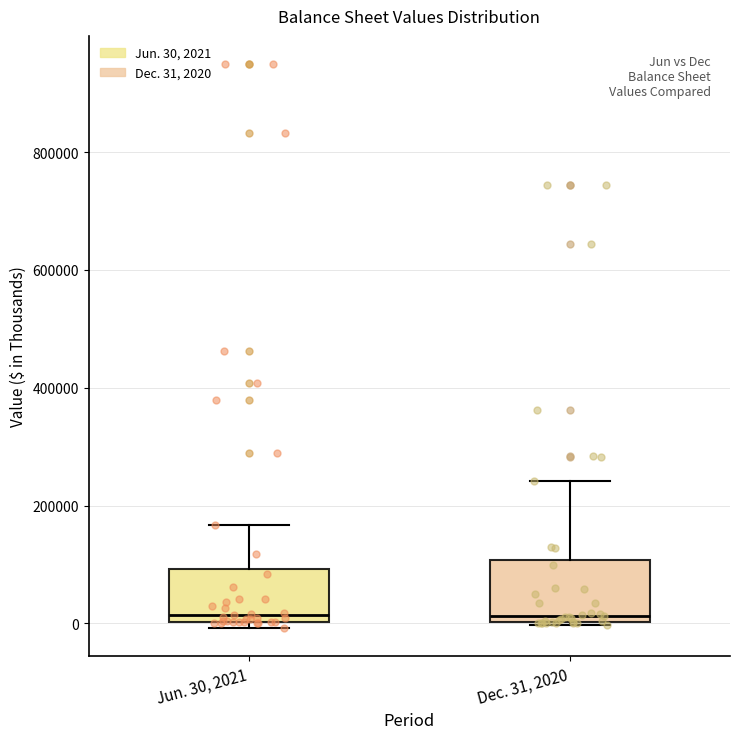

Where is the upper edge of the box for Dec. 31, 2020 on the y-axis? The values are not printed on the chart, so give them approximately, as read against the axis.

100000